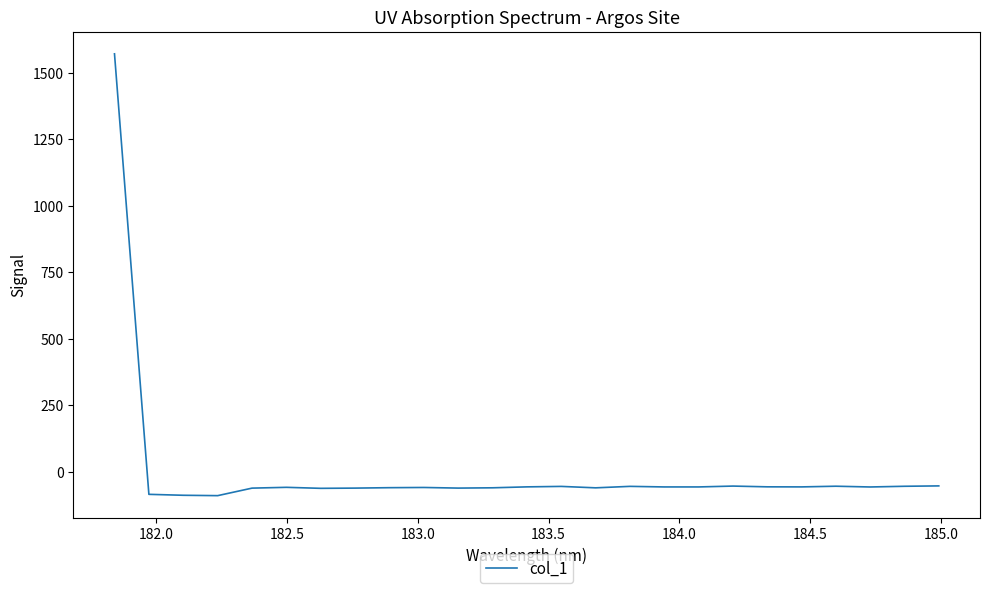

What is the difference between the second highest and minimum values?

36.6